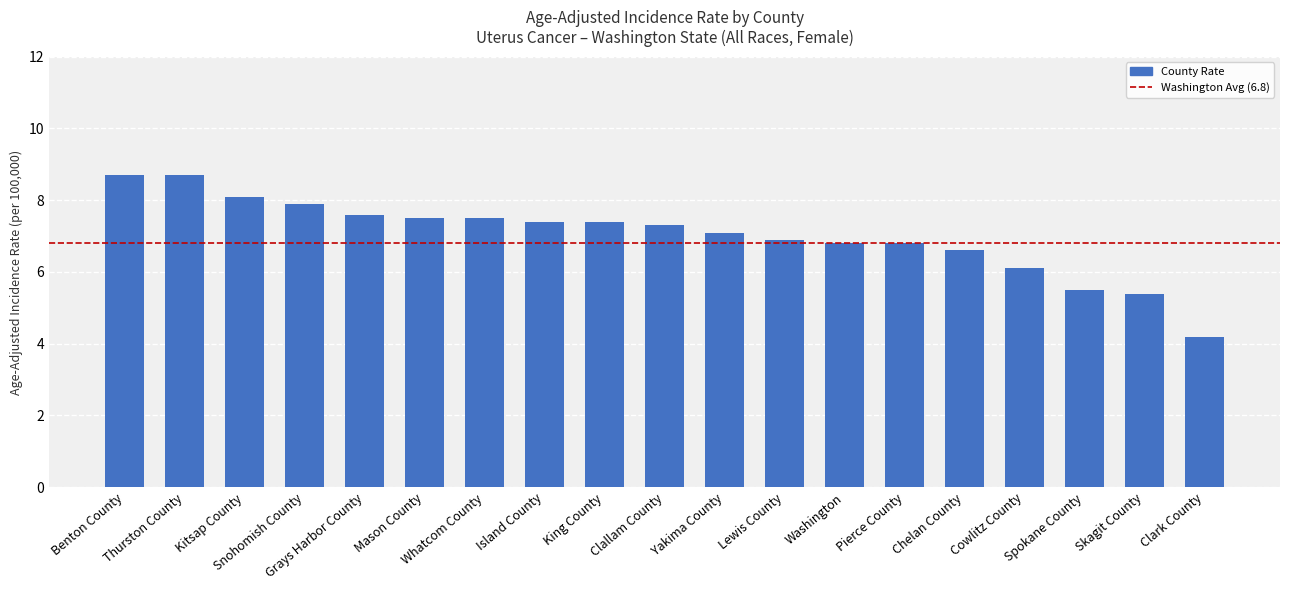

What is the sum of all values?

133.5